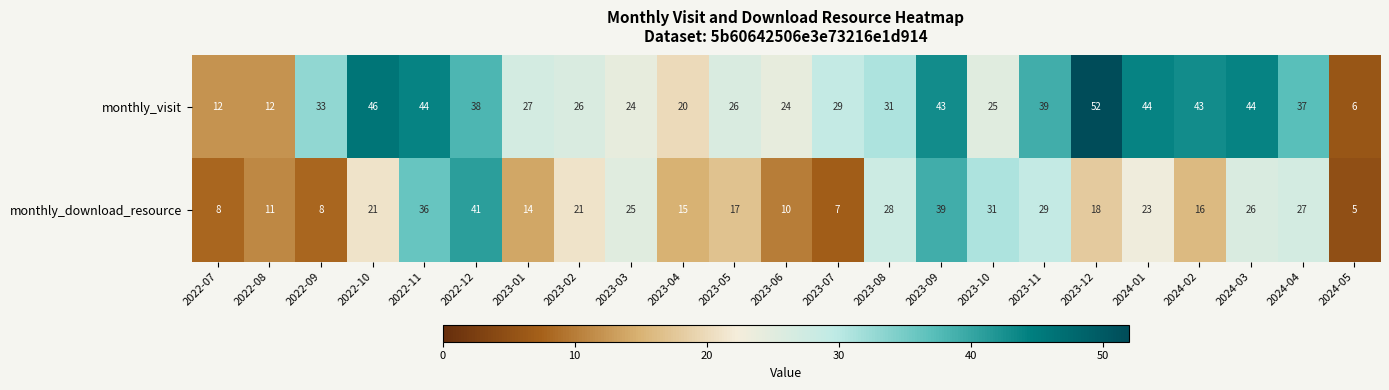

At which category does the chart reach its peak across all series?

2023-12